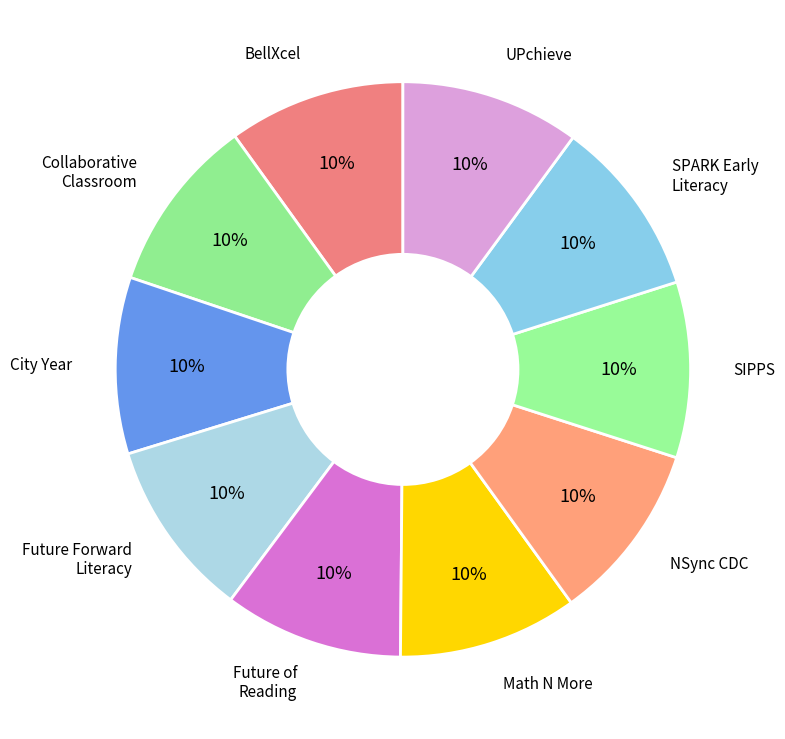

Count the number of slices in the pie.

10